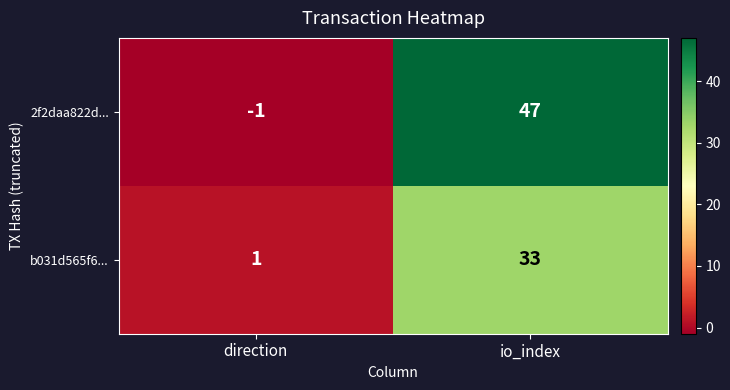

Which series has the largest range (max minus min)?

2f2daa822d...